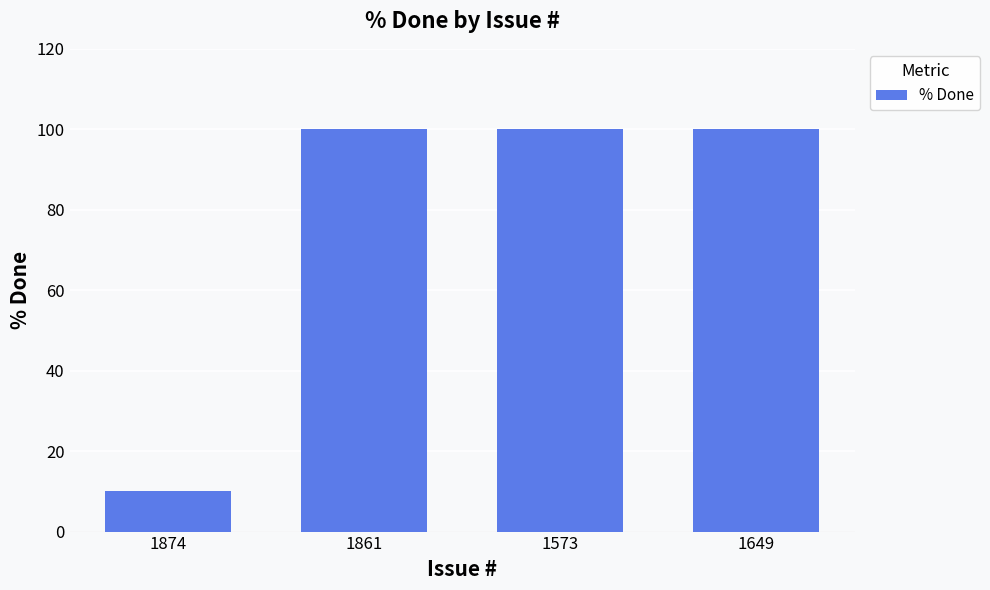

Approximately how many times larger is the value at 1874 compared to 1573?

0.1